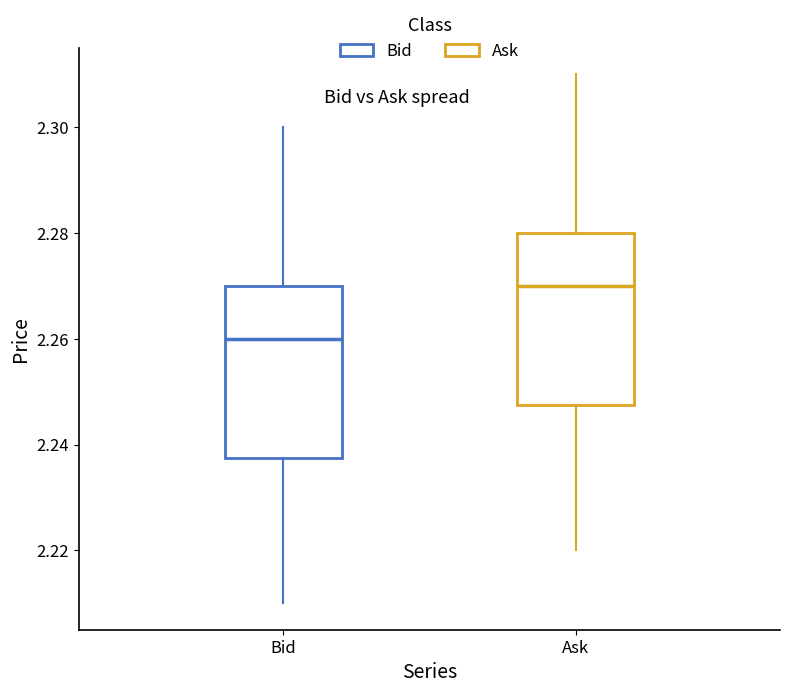

Which box's median line is the highest?

Ask